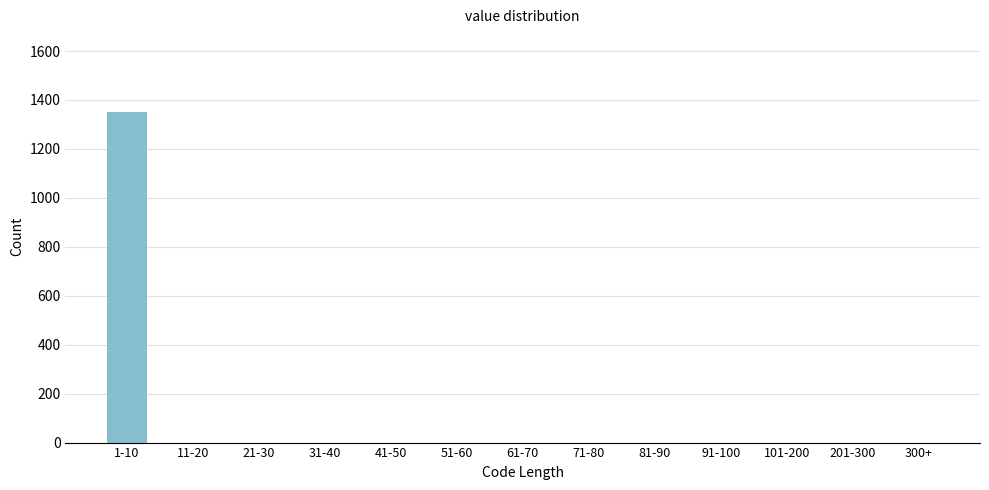

Reading left to right, transcribe all the data shown in this chart.

1-10=1351	11-20=0	21-30=0	31-40=0	41-50=0	51-60=0	61-70=0	71-80=0	81-90=0	91-100=0	101-200=0	201-300=0	300+=0